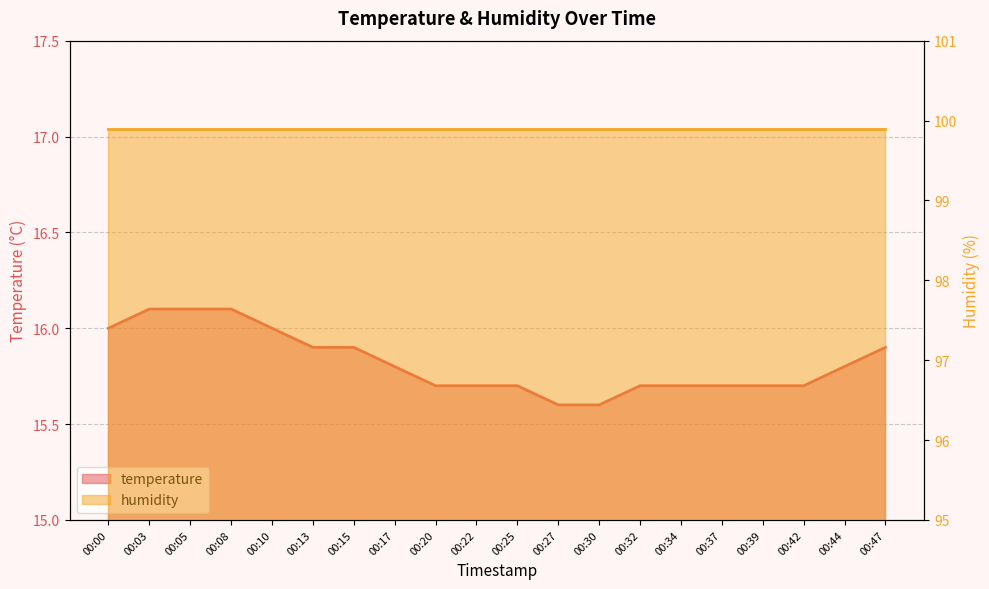

Is it true that the value at 00:05 is 22.9?

False